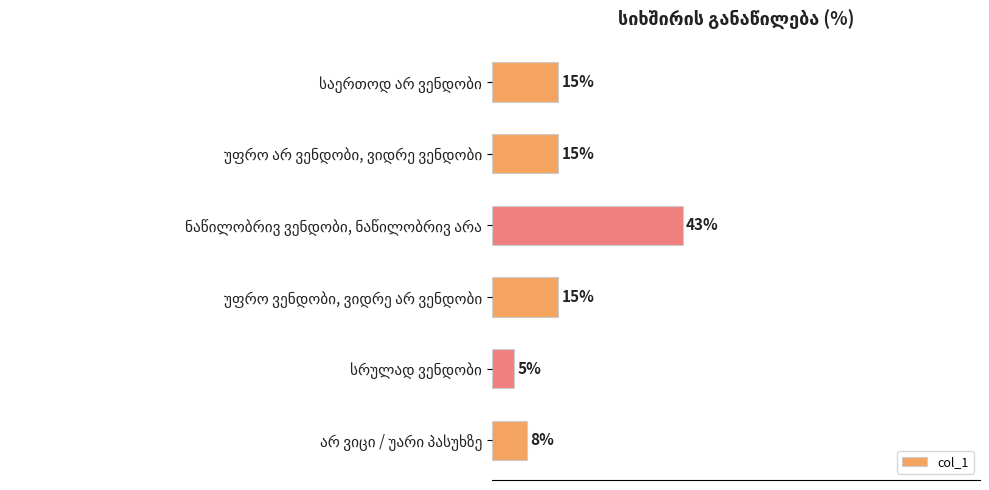

Does the chart contain any negative values?

No